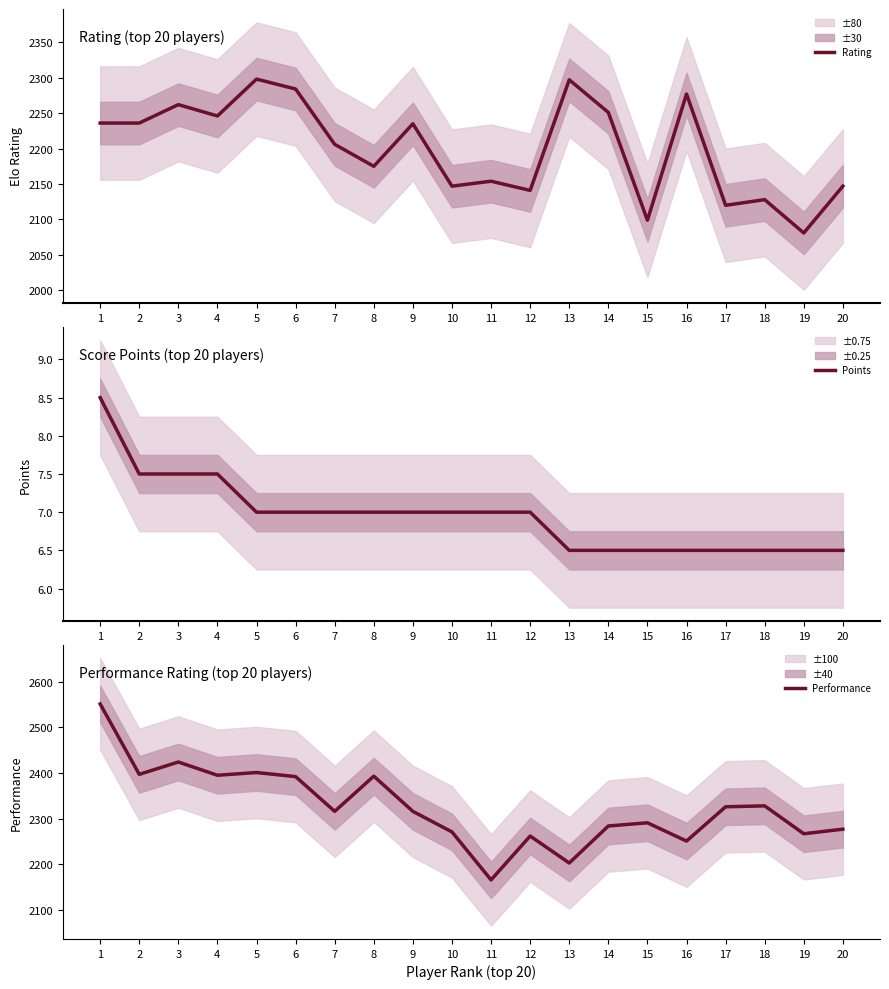

In Rating, how many points are higher than both neighbors (excluding endpoints)?

7